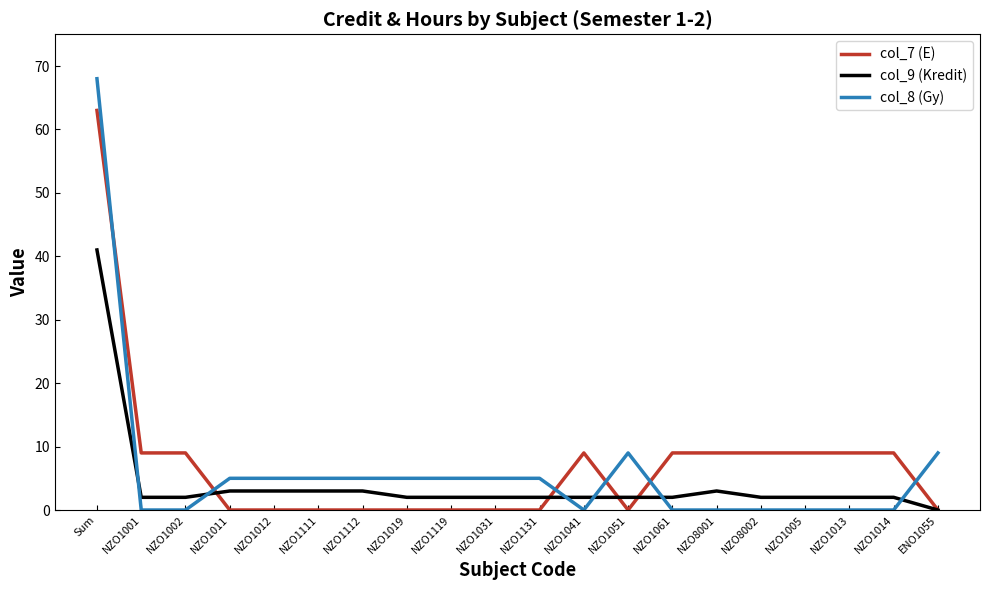

True or false: col_8 (Gy) has a value of 9 at NZO1051.

True